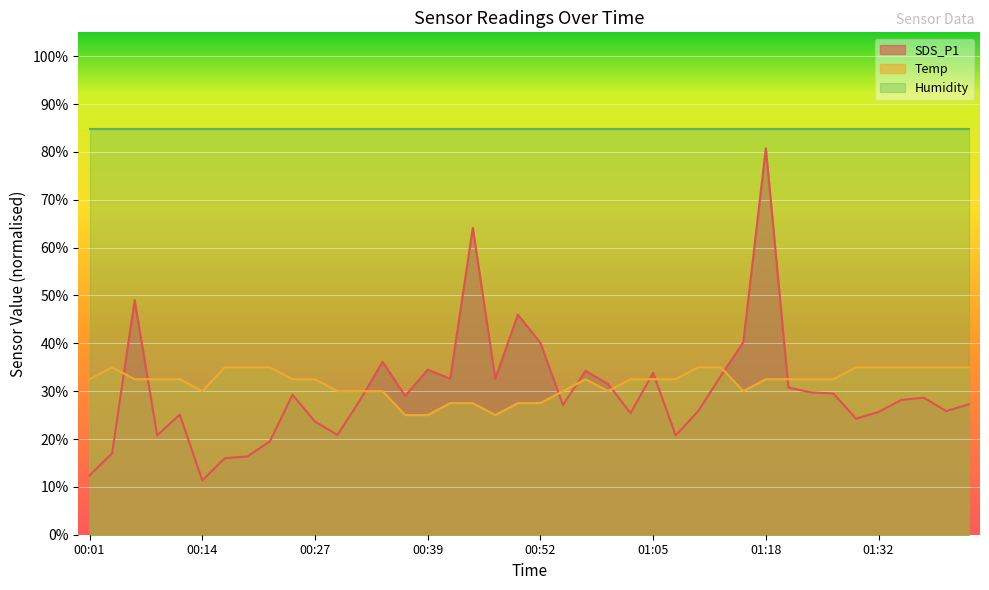

Read the SDS_P1 value at 00:37.

29.0